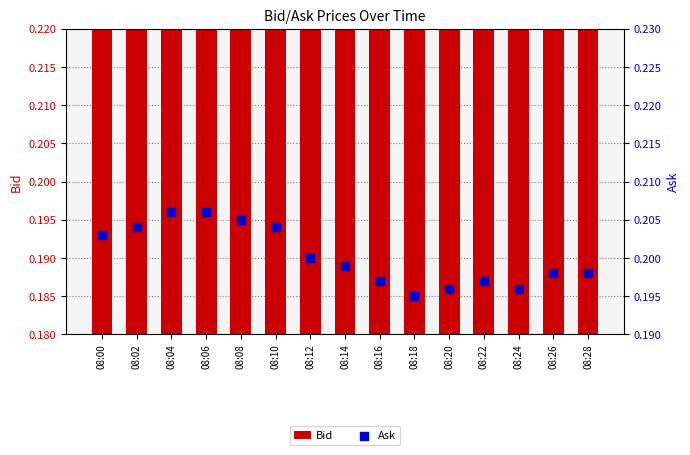

Which series reaches the minimum Y coordinate?

Bid